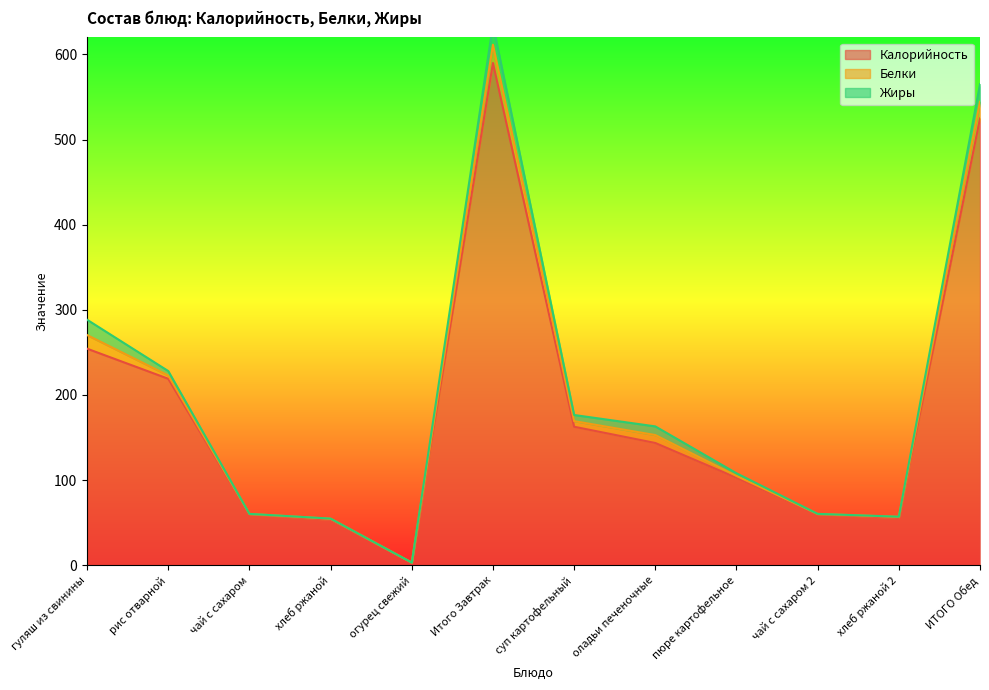

What is the label of the 7th point from the left?

суп картофельный